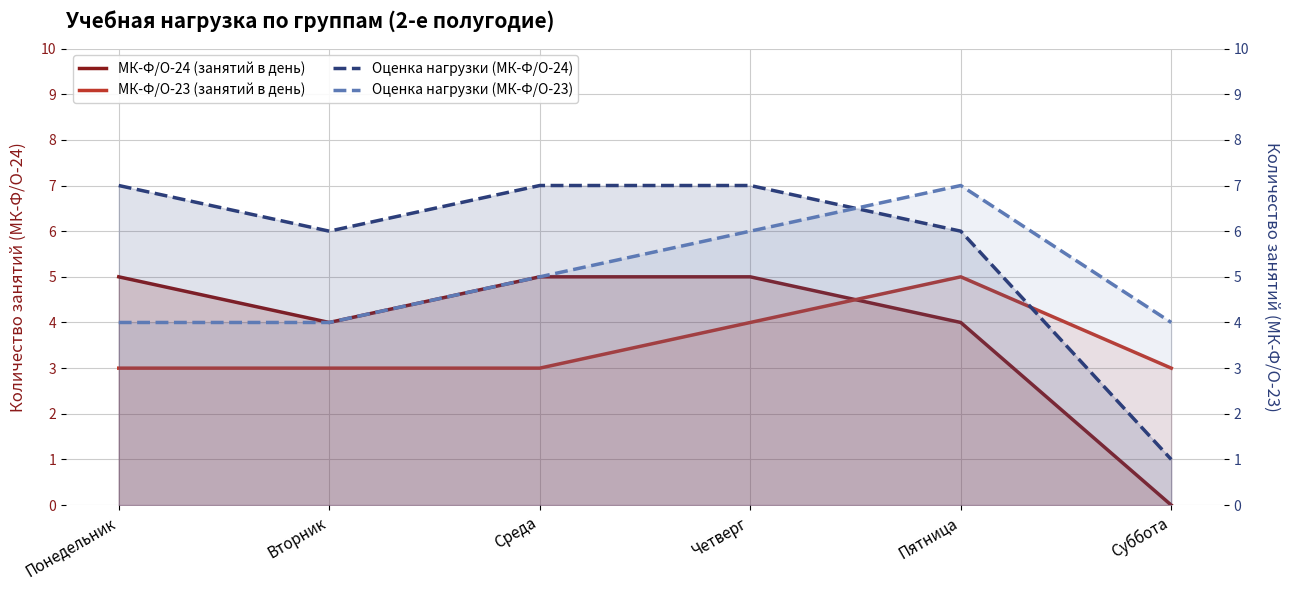

At Понедельник, list the series in order from smallest to largest.

МК-Ф/О-23 (занятий в день), Оценка нагрузки (МК-Ф/О-23), МК-Ф/О-24 (занятий в день), Оценка нагрузки (МК-Ф/О-24)